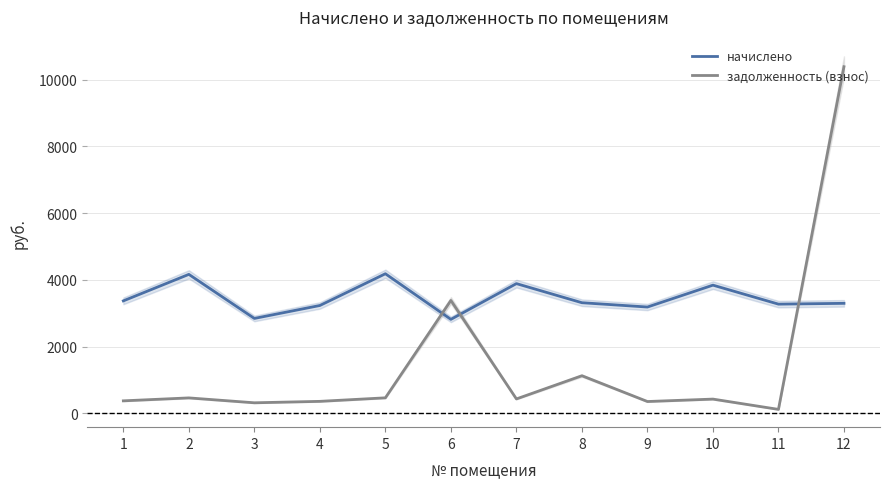

What is the difference between the highest and lowest values at 2?

3701.8